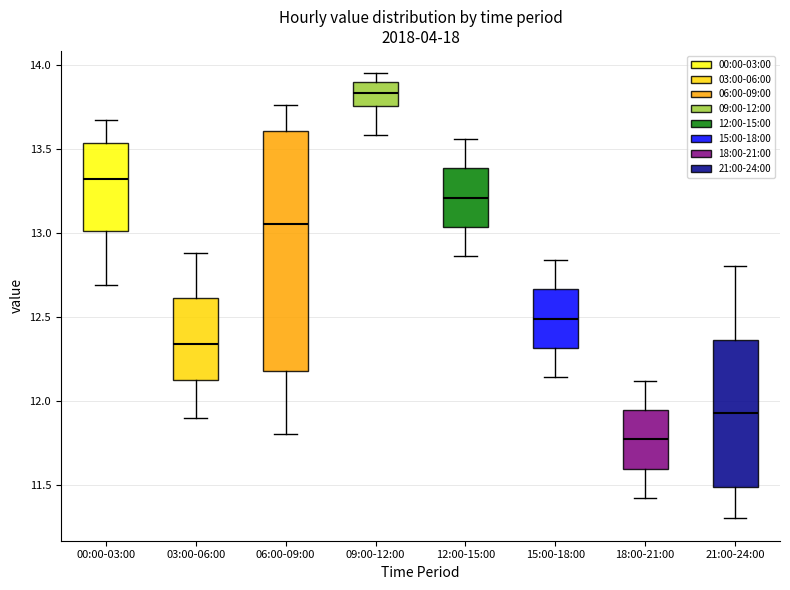

Reading left to right, transcribe this box plot: for each box, give where its median line is, the range the box spans, and where its two whiskers end, as read against the y-axis. The values are not printed on the chart, so give them approximately, as read against the axis.

00:00-03:00: median 13.30, box 13.00 to 13.55, whiskers 12.70 to 13.65
03:00-06:00: median 12.35, box 12.10 to 12.60, whiskers 11.90 to 12.90
06:00-09:00: median 13.05, box 12.20 to 13.60, whiskers 11.80 to 13.75
09:00-12:00: median 13.85, box 13.75 to 13.90, whiskers 13.60 to 13.95
12:00-15:00: median 13.20, box 13.05 to 13.40, whiskers 12.85 to 13.55
15:00-18:00: median 12.50, box 12.30 to 12.65, whiskers 12.15 to 12.85
18:00-21:00: median 11.75, box 11.60 to 11.95, whiskers 11.40 to 12.10
21:00-24:00: median 11.95, box 11.50 to 12.35, whiskers 11.30 to 12.80